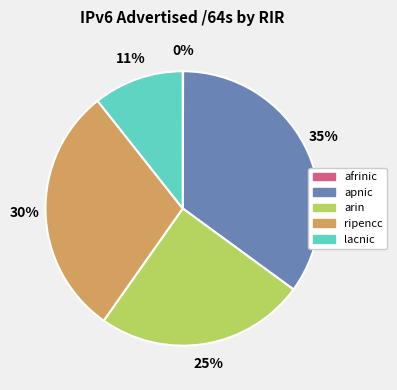

Do arin and lacnic together represent more than half of the pie?

No